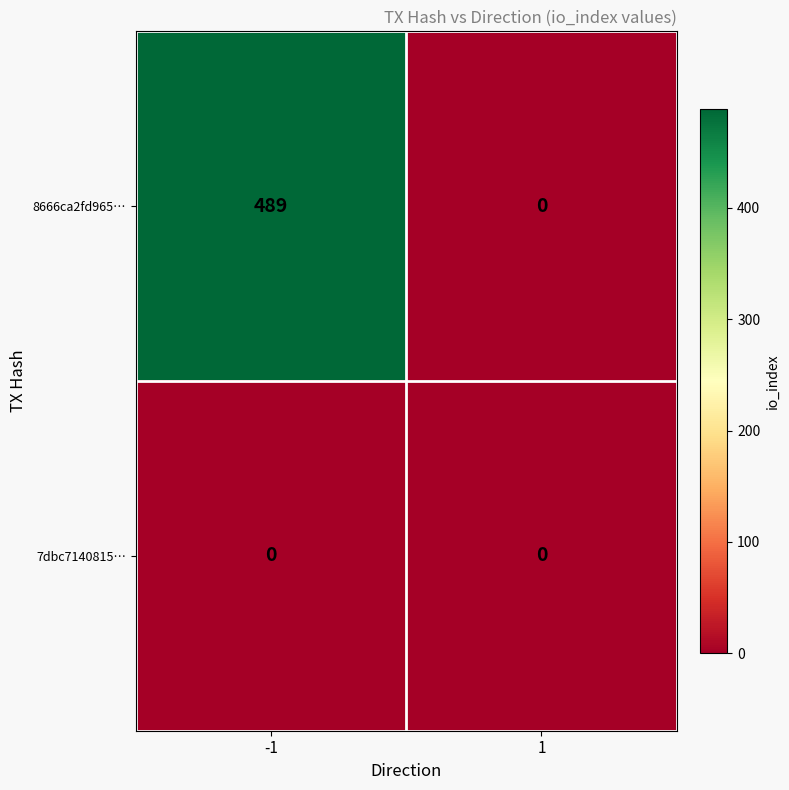

Reading left to right, extract all data points from this chart.

8666ca2fd965…: -1=489	1=0
7dbc7140815…: -1=0	1=0